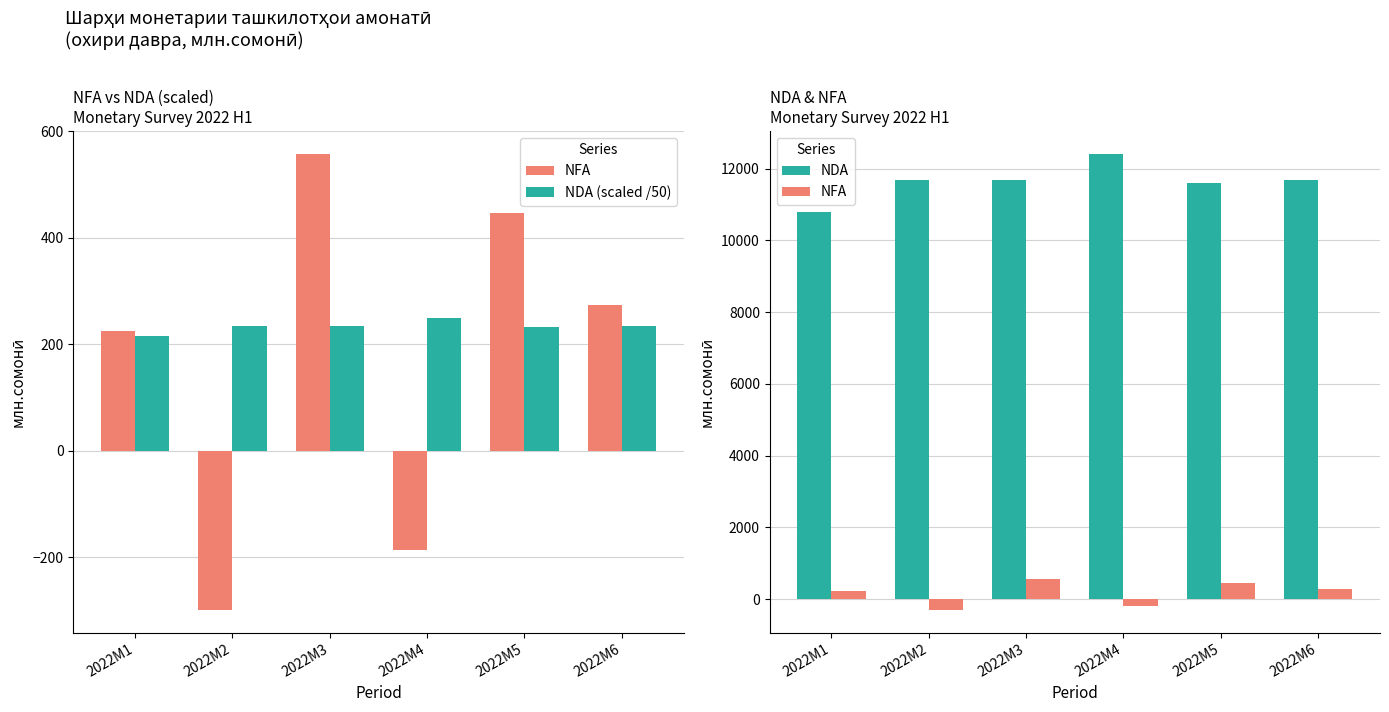

Which category has the highest value in the NDA series?

2022M4